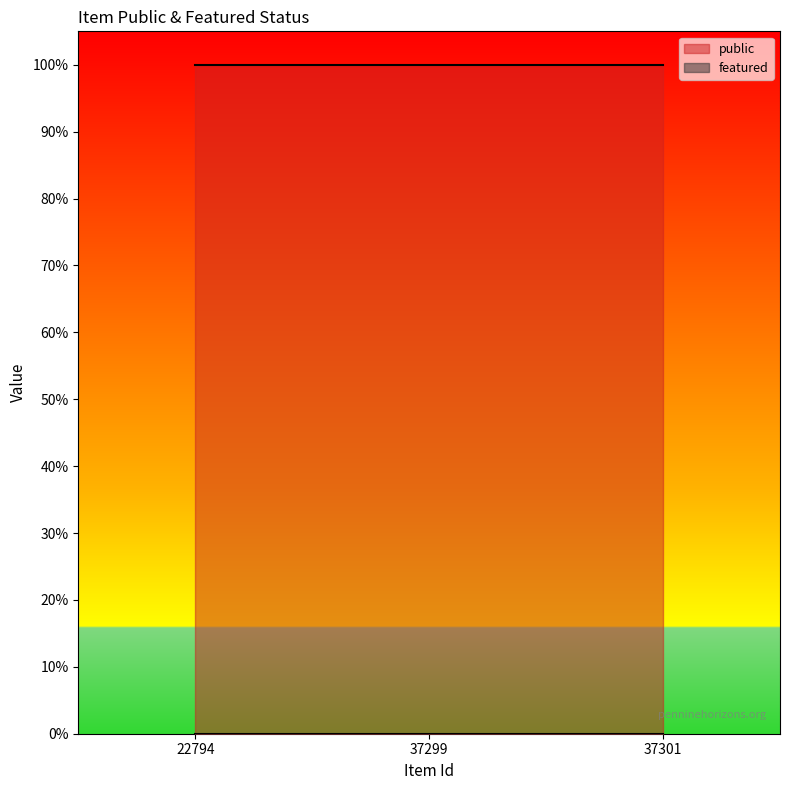

Reading left to right, transcribe all the data shown in this chart.

public: 22794=1	37299=1	37301=1
featured: 22794=0	37299=0	37301=0